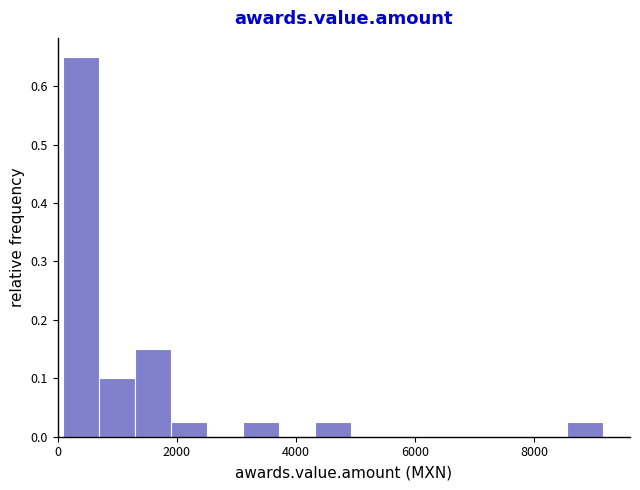

Read against the x-axis, roughly where is the centre of the tallest bar?

400